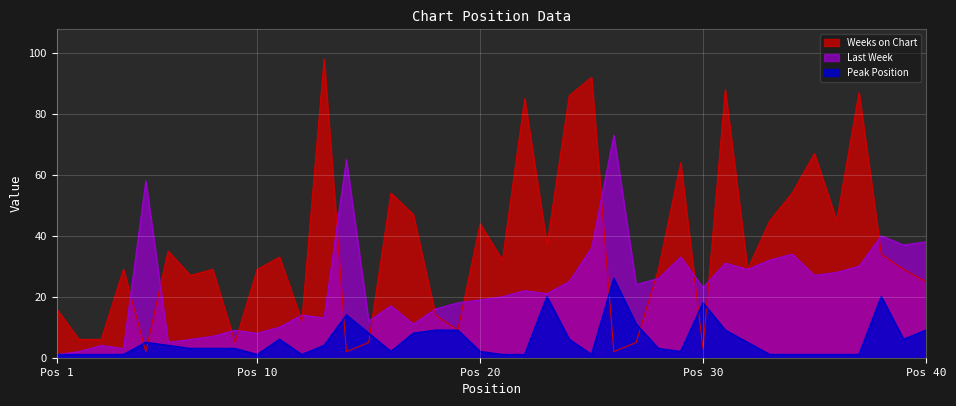

How many values in the Peak Position series are below 3?

17